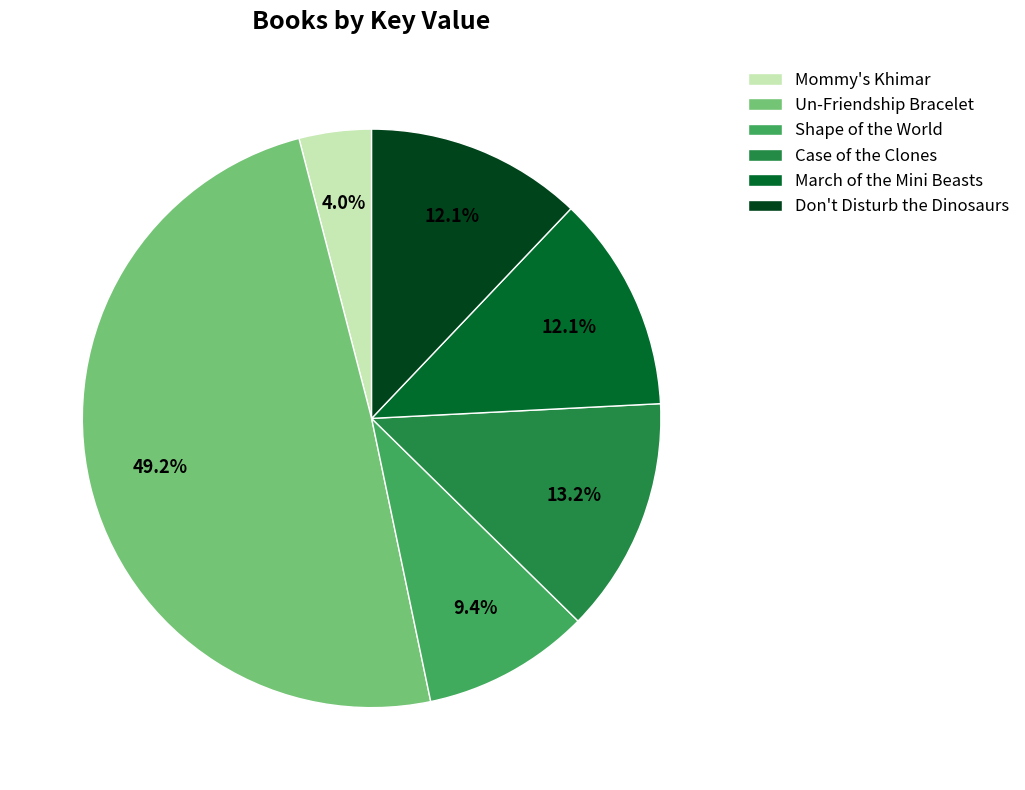

To the nearest percent, what is the average slice percentage?

17%